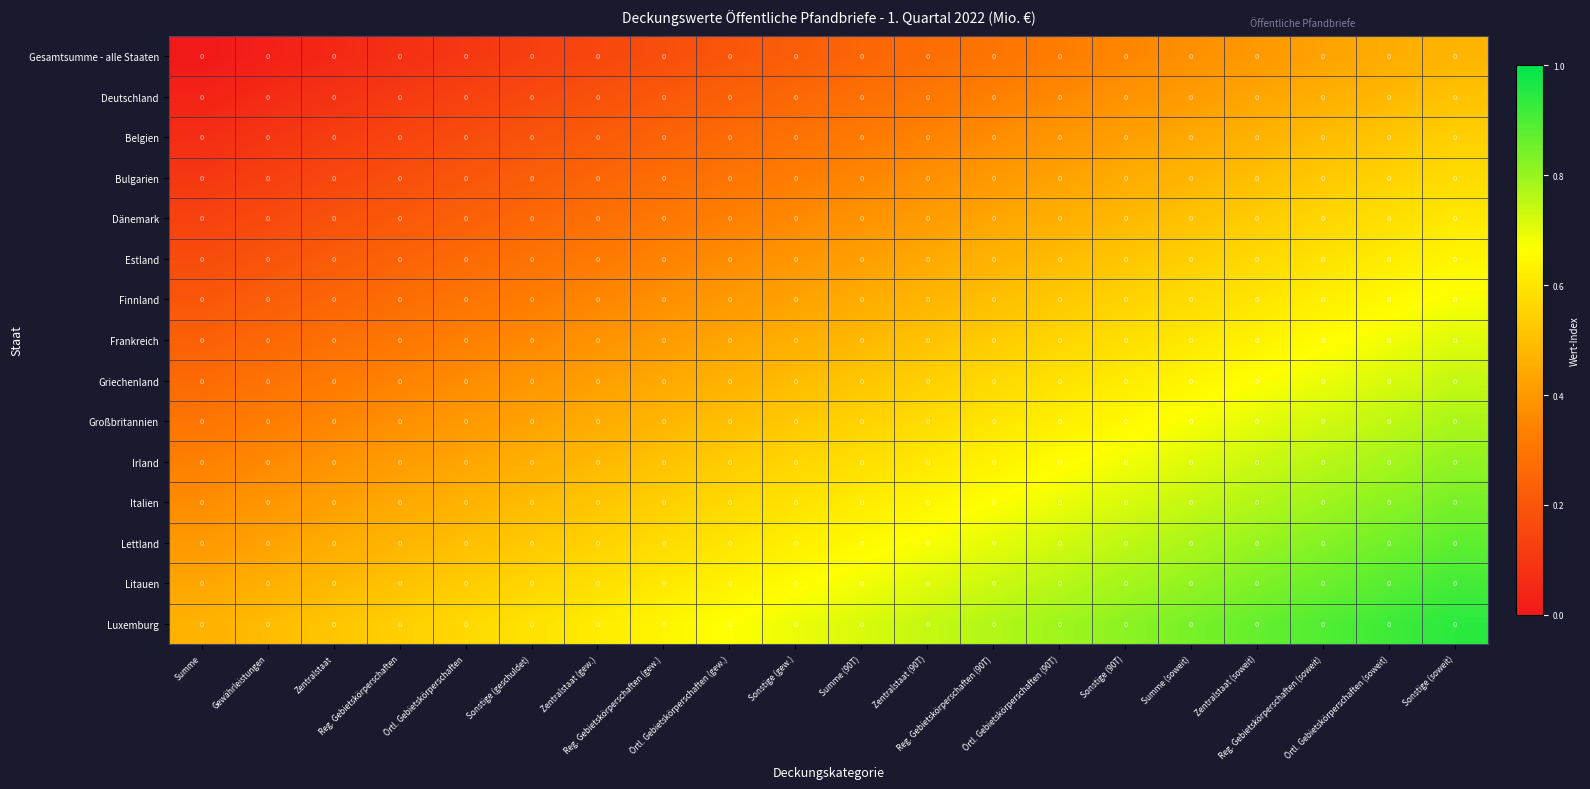

The value of Frankreich at Reg. Gebietskörperschaften is 0.3. True or false?

True